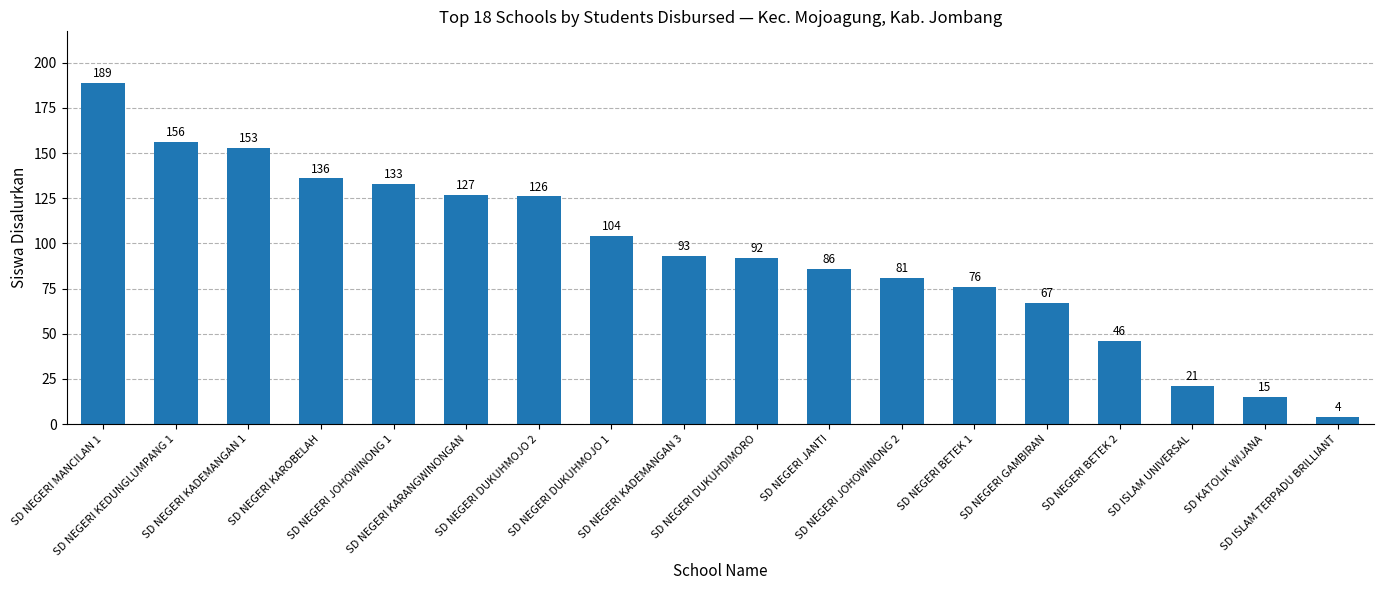

What is the difference between the second highest and second lowest values?

141